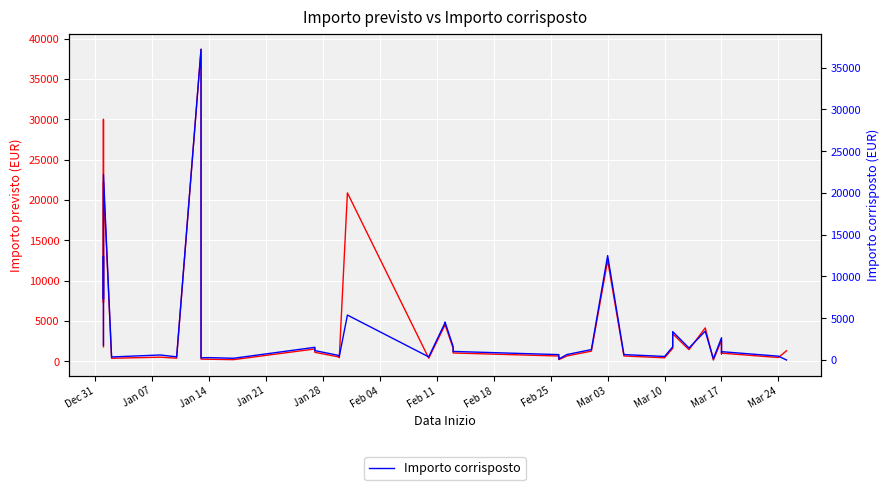

True or false: Importo corrisposto and Importo previsto intersect in this chart.

False